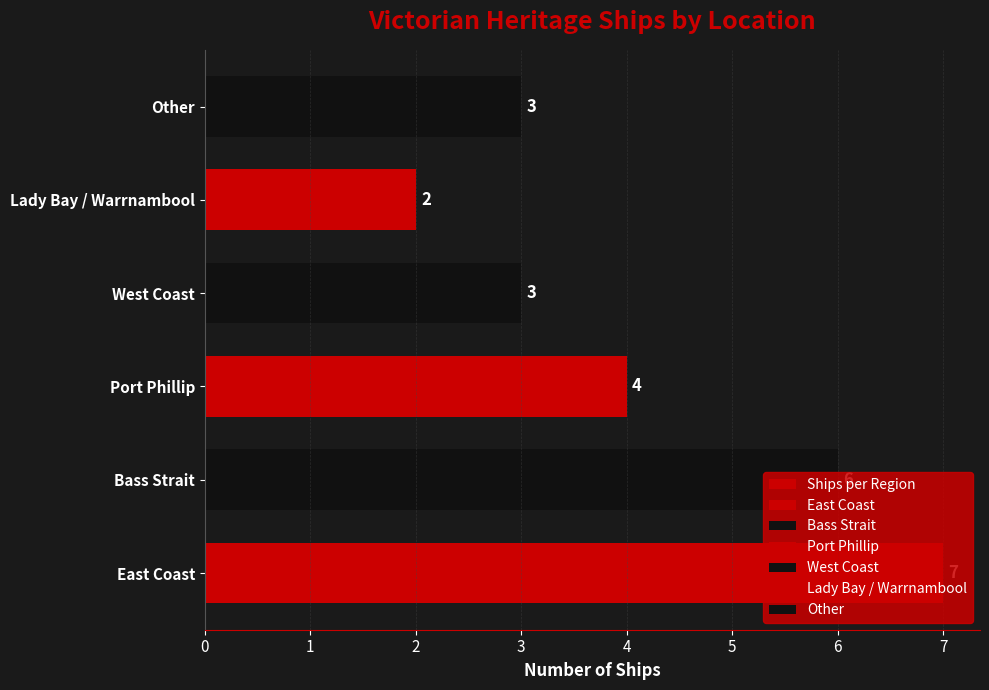

Does the chart contain any negative values?

No